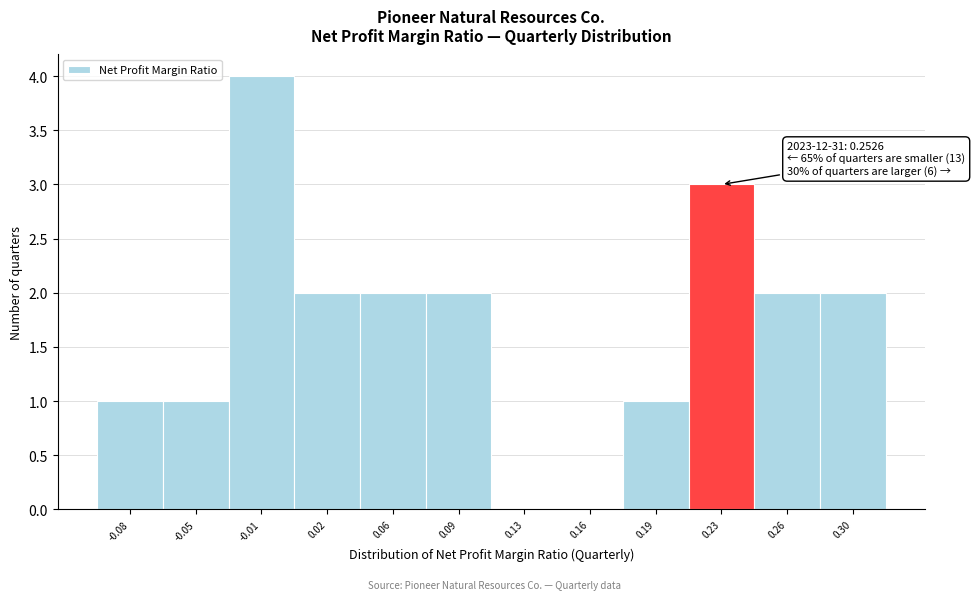

Reading right to left, extract all data points from this chart.

0.30=2	0.26=2	0.23=3	0.19=1	0.16=0	0.13=0	0.09=2	0.06=2	0.02=2	-0.01=4	-0.05=1	-0.08=1